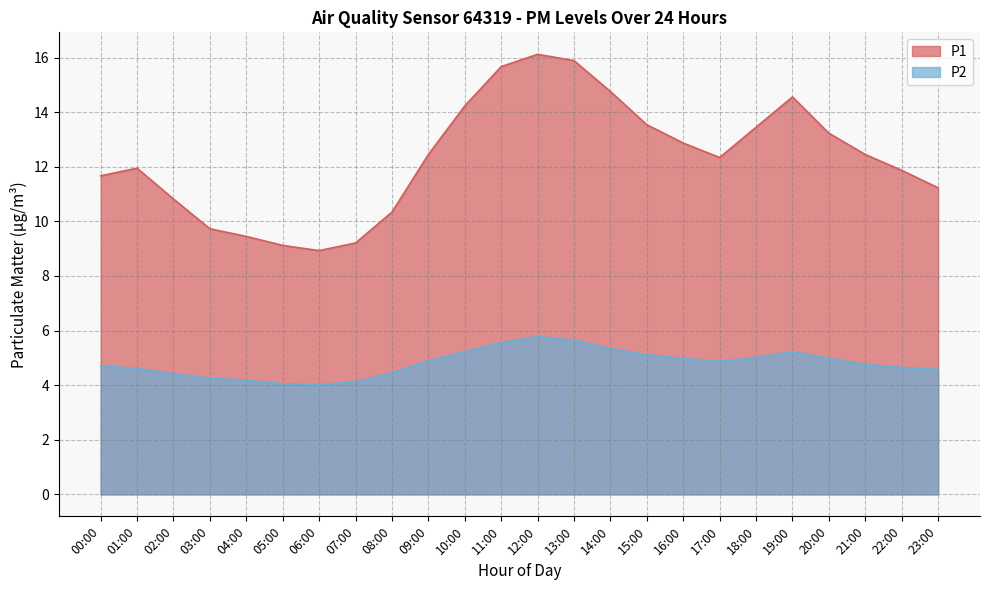

What is the maximum value for P2?

5.8